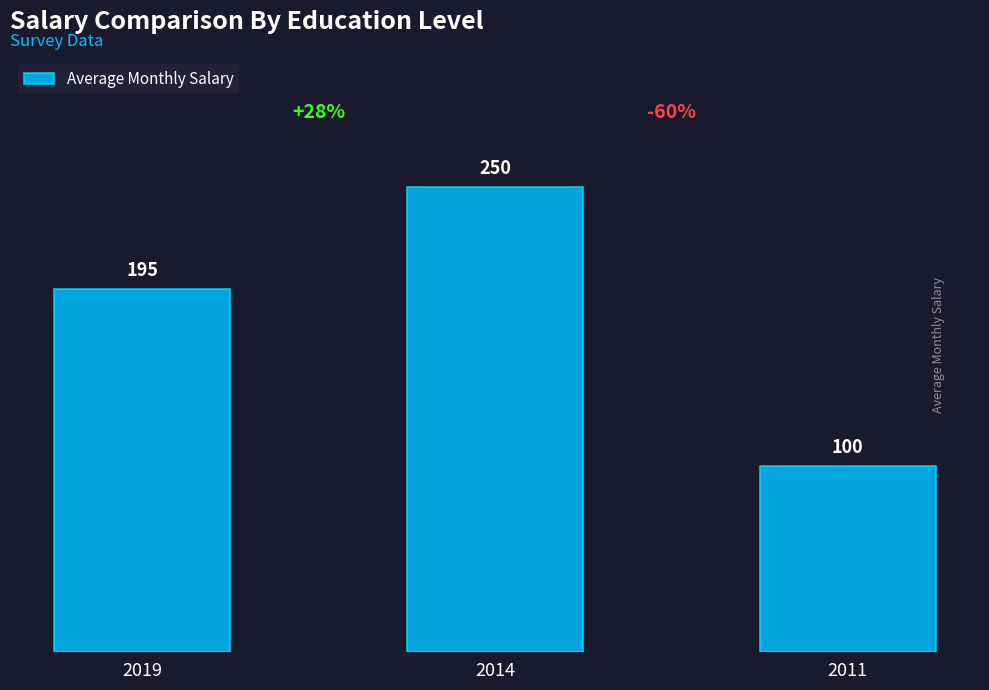

How many values are between 100 and 250?

3